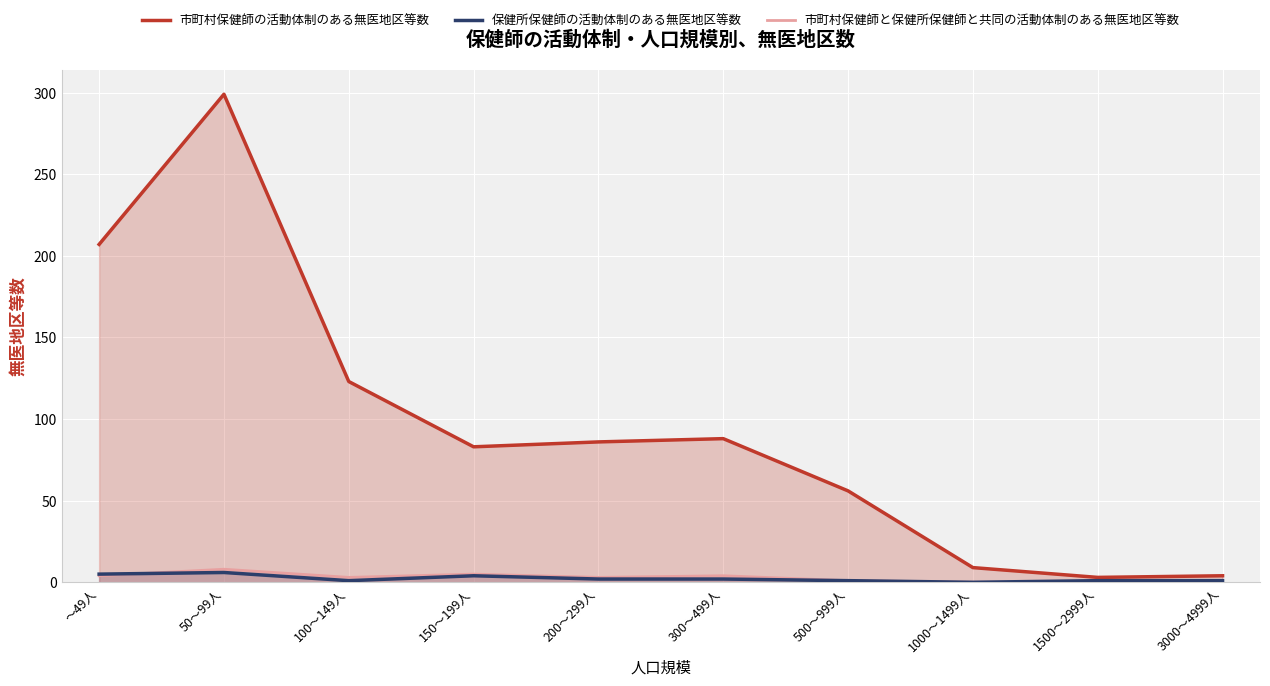

The value of 市町村保健師の活動体制のある無医地区等数 at 50～99人 is 299. True or false?

True